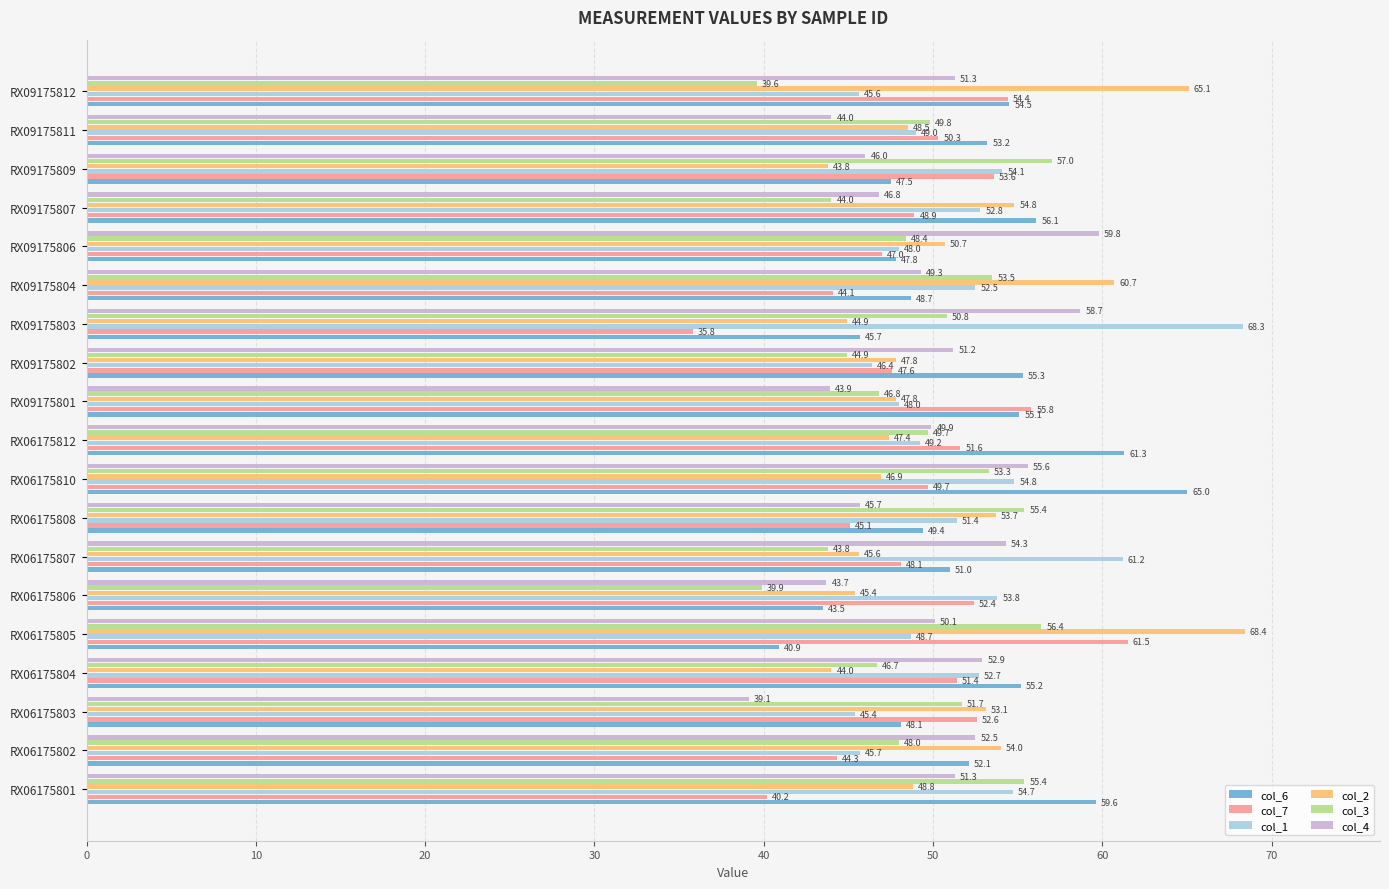

What is the sum of all col_6 values?

990.0